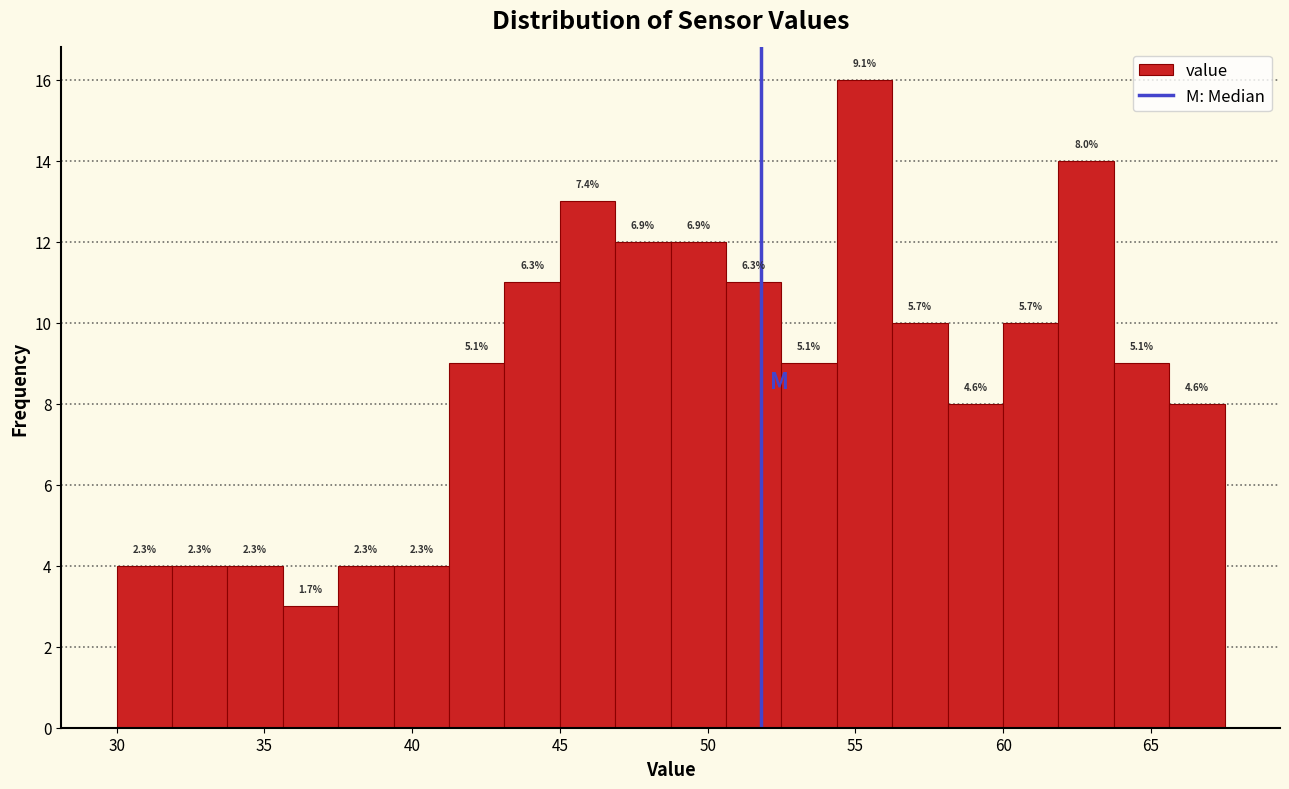

Read against the x-axis, roughly where is the centre of the tallest bar?

55.5